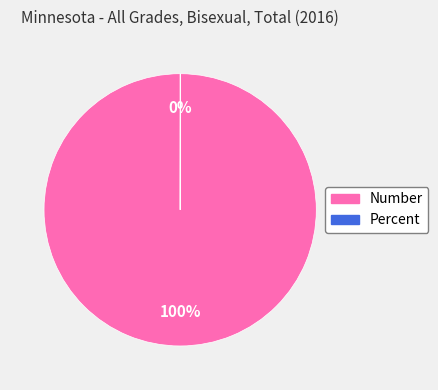

What is the majority slice?

Number